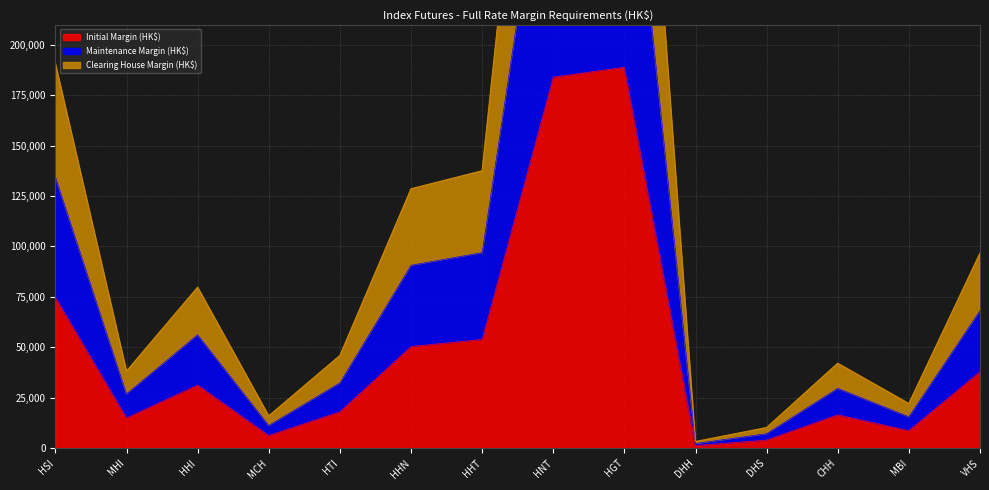

What position from the right is MCH?

11